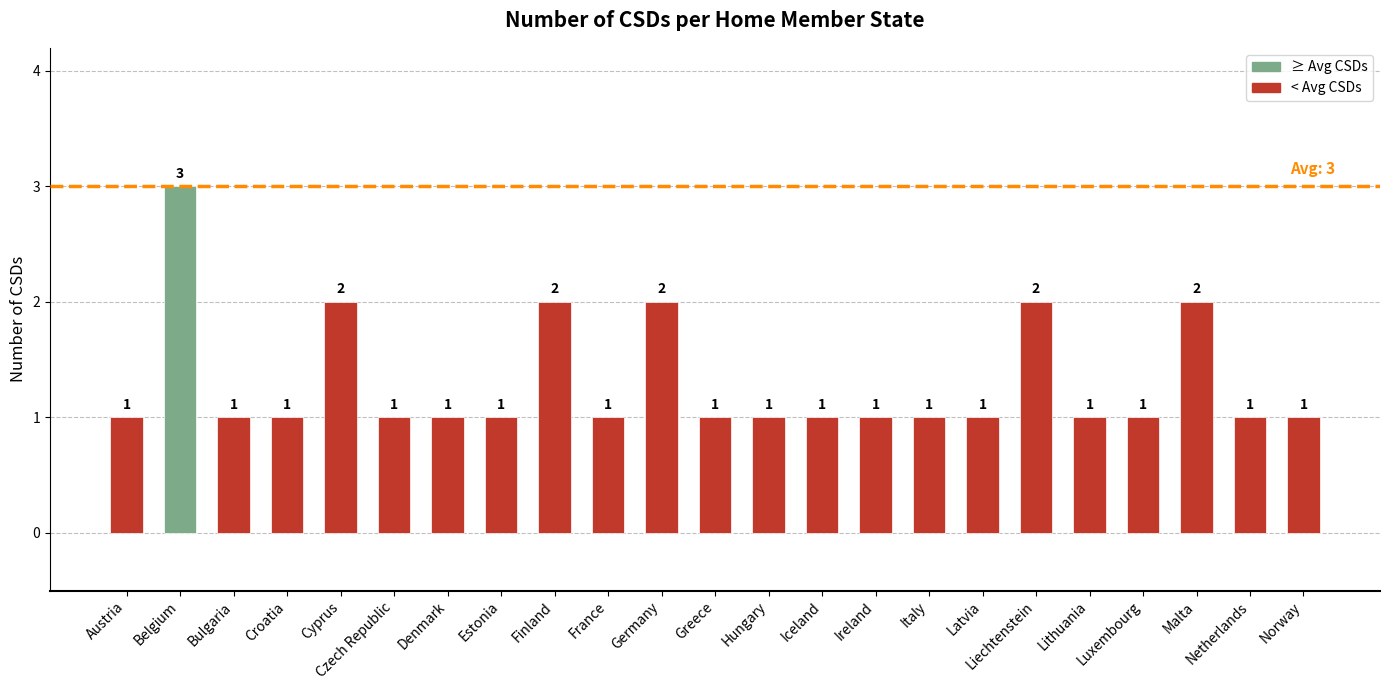

What is the minimum value shown in the chart?

1